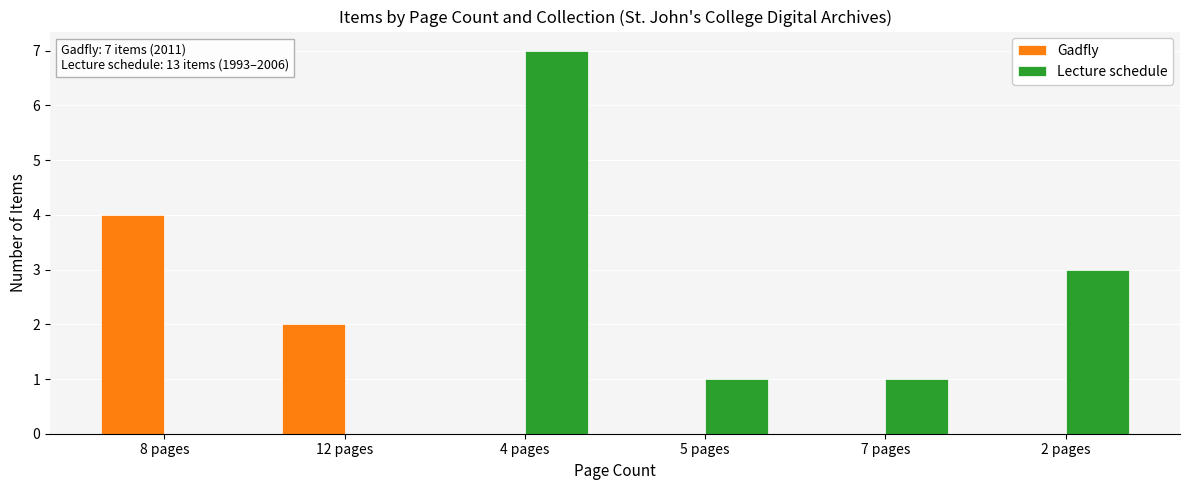

Which series changed the most between 8 pages and 2 pages?

Gadfly